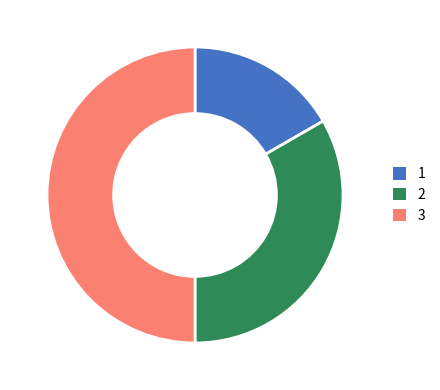

Combined, do 1 and 3 account for over 50%?

Yes